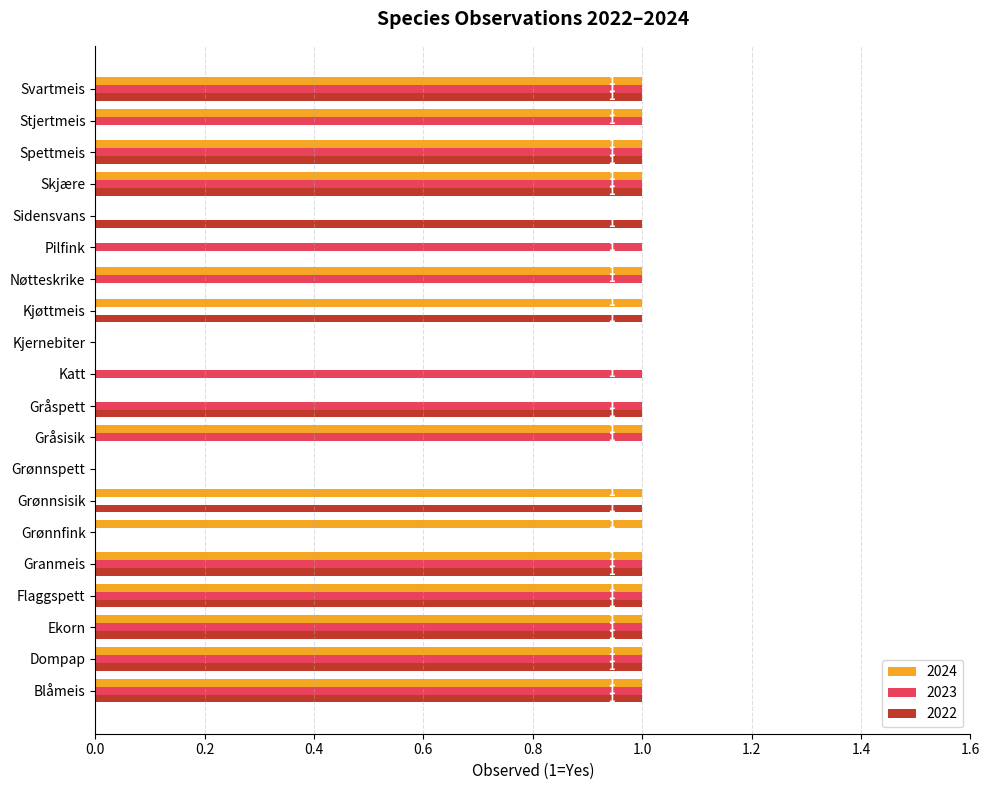

Is the value of 2022 at Stjertmeis greater than the value of 2023 at Ekorn?

No